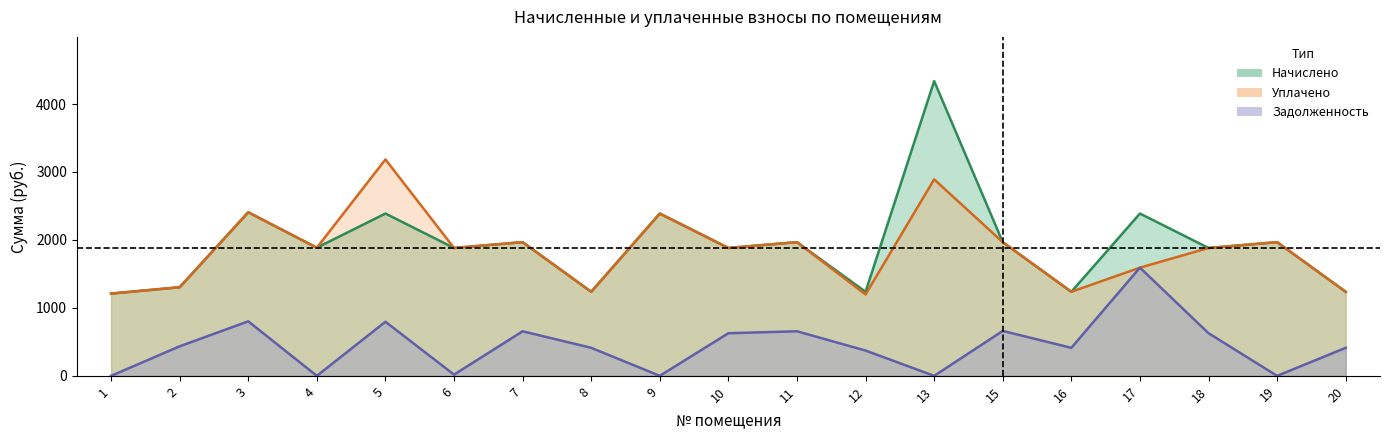

What is the difference between the uplaceno values at 13 and 11?

924.0